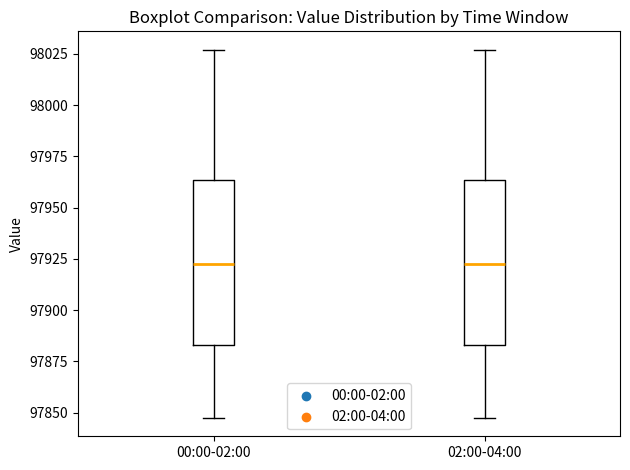

Reading left to right, transcribe this box plot: for each box, give where its median line is, the range the box spans, and where its two whiskers end, as read against the y-axis. The values are not printed on the chart, so give them approximately, as read against the axis.

00:00-02:00: median 97925, box 97885 to 97965, whiskers 97845 to 98025
02:00-04:00: median 97925, box 97885 to 97965, whiskers 97845 to 98025